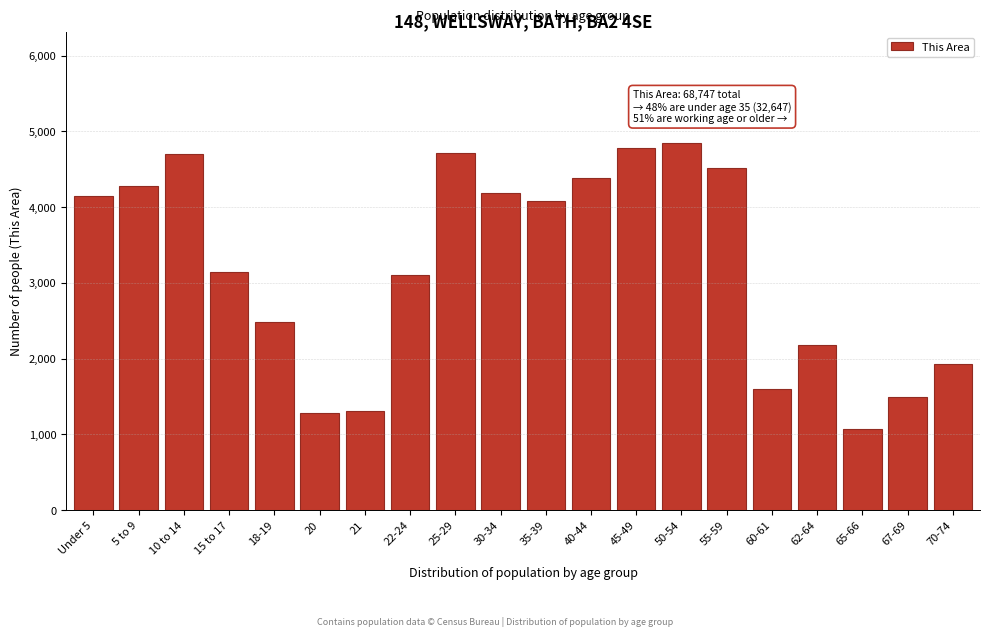

The value at 18-19 is 790. True or false?

False